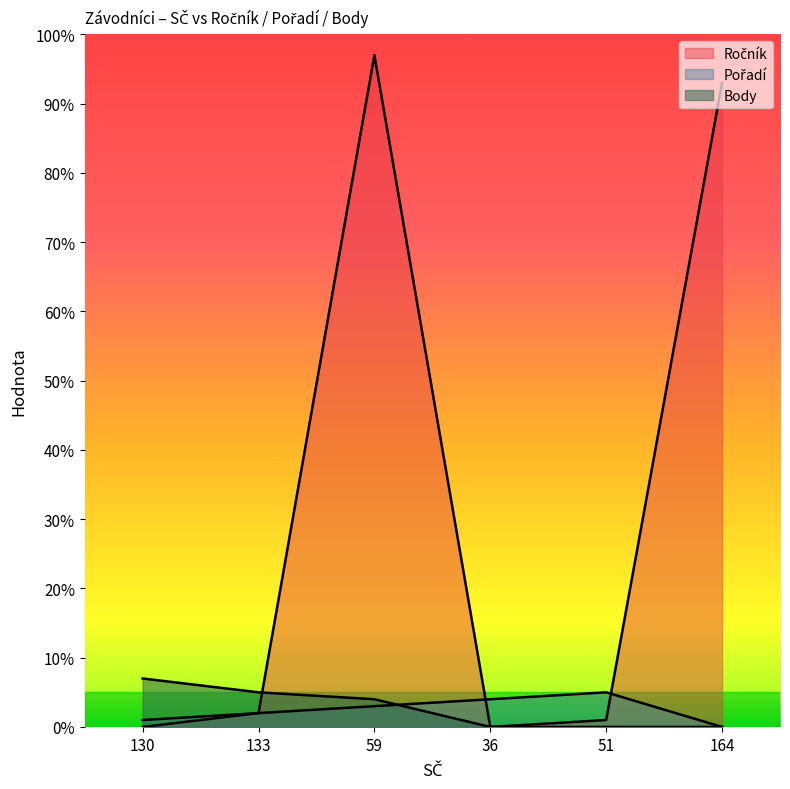

Which series changed the most between 133 and 51?

Body